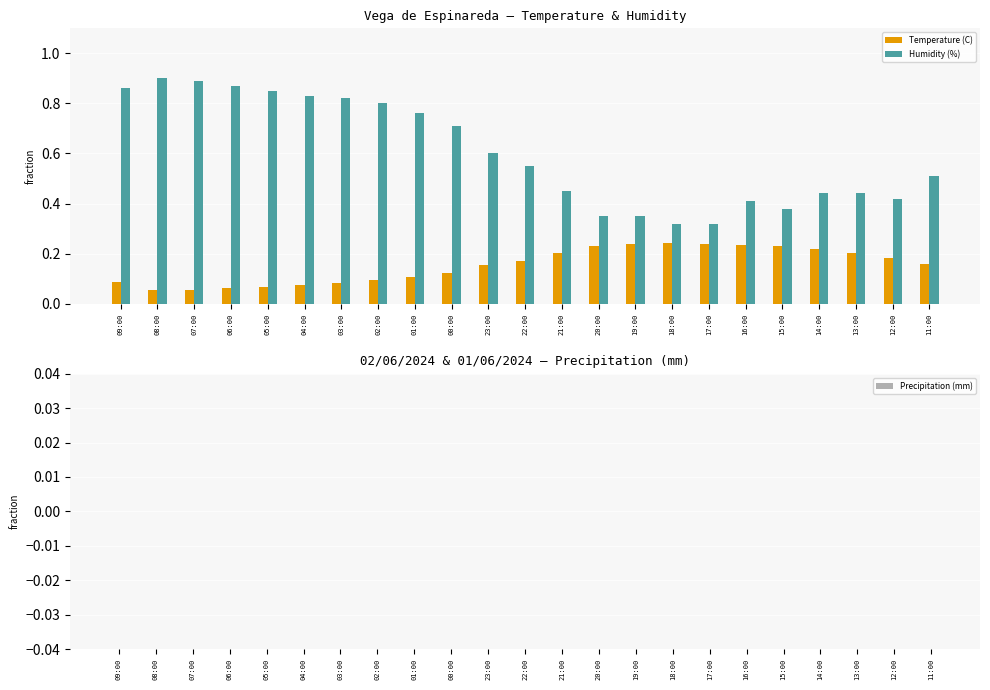

How many groups of bars are there?

23